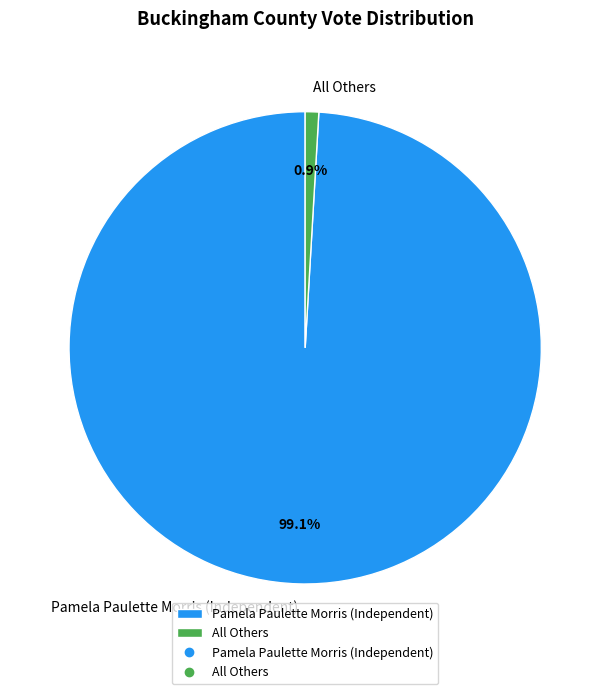

Is it true that All Others is 14% of the pie?

False